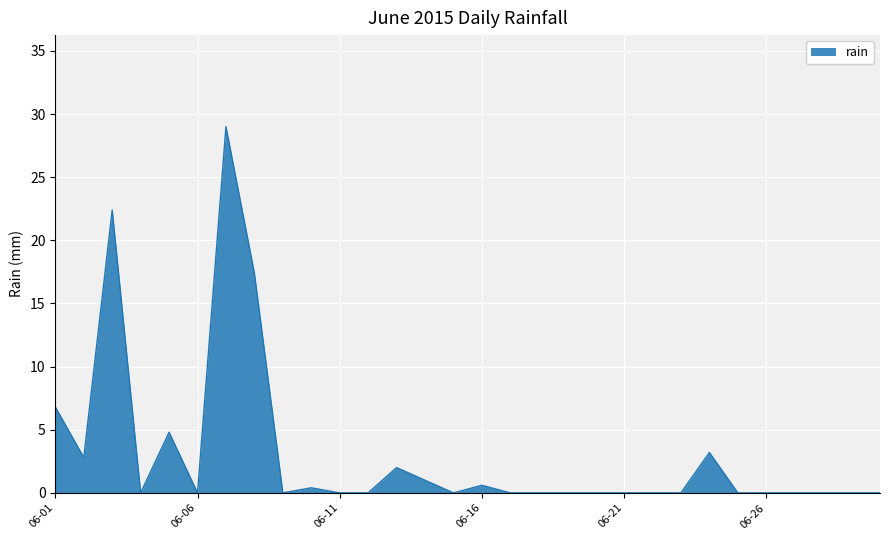

What is the difference between the maximum and minimum values?

29.0